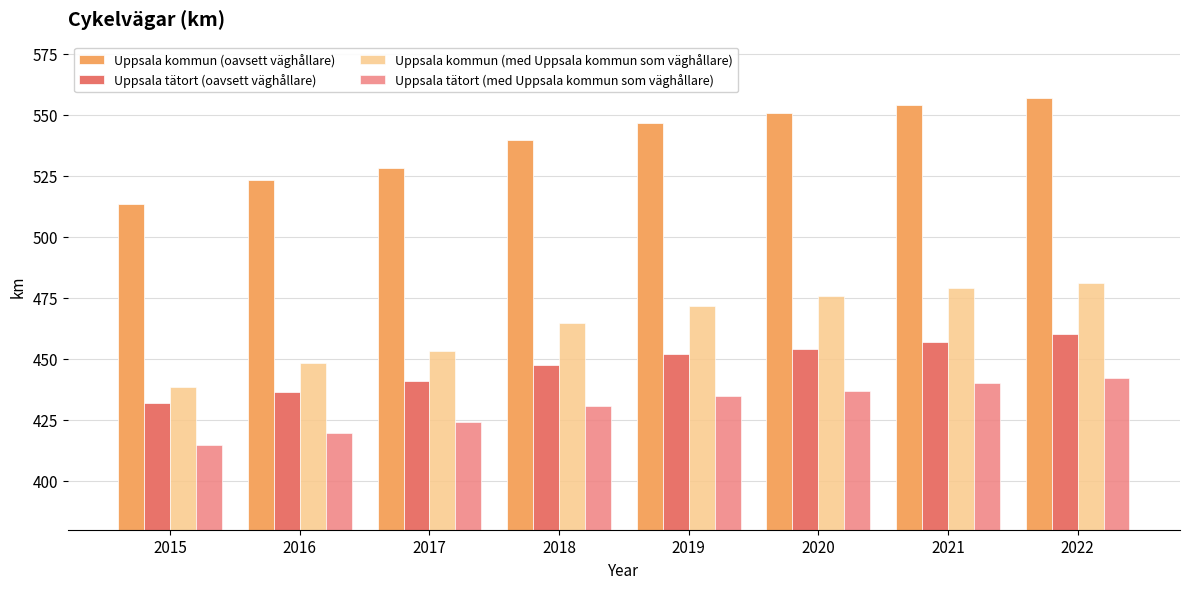

What is the difference between the Uppsala kommun (oavsett väghållare) values at 2019 and 2021?

7.3